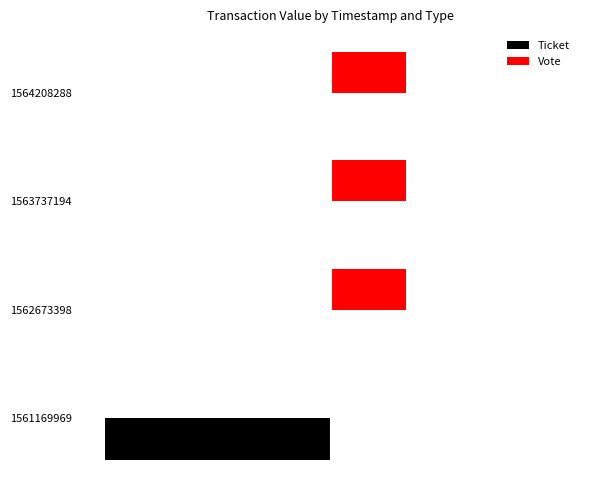

What are all the series names shown in the legend?

Ticket, Vote